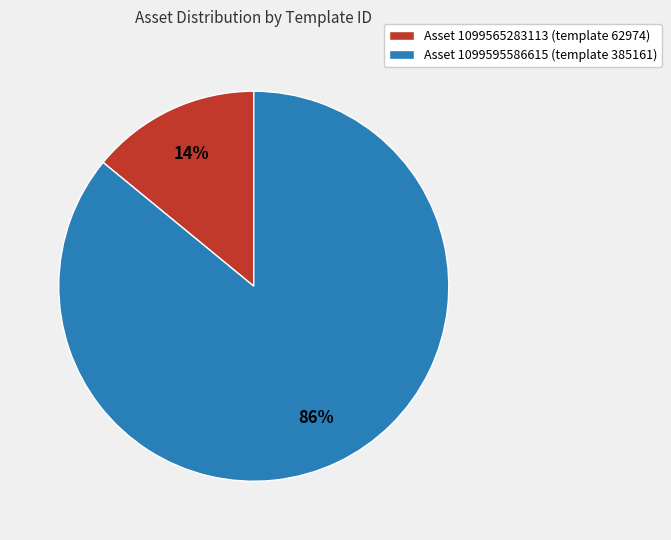

Which category has the biggest portion of the pie?

Asset 1099595586615 (template 385161)